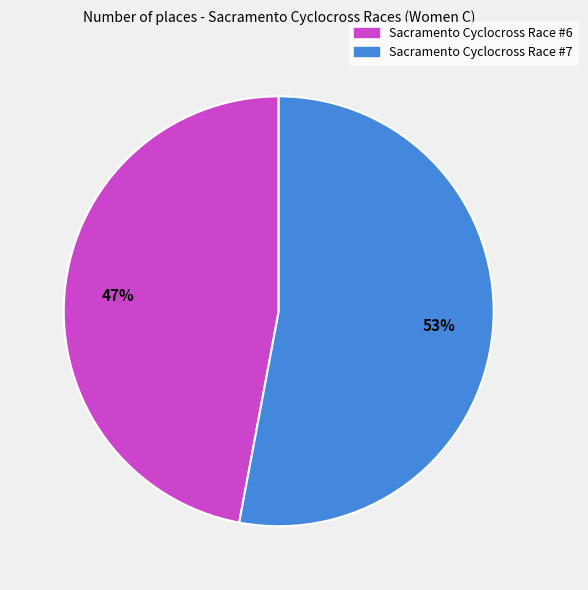

Is it true that Sacramento Cyclocross Race #7 is 47% of the pie?

False